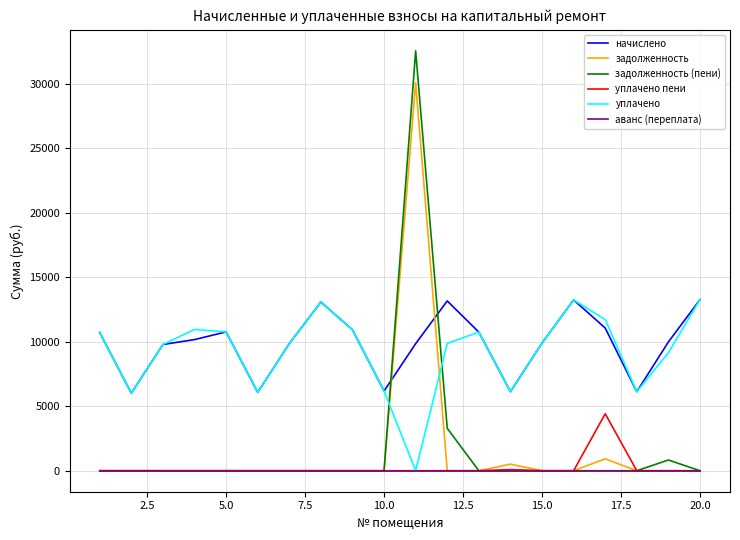

Which series has the widest spread of values?

задолженность (пени)